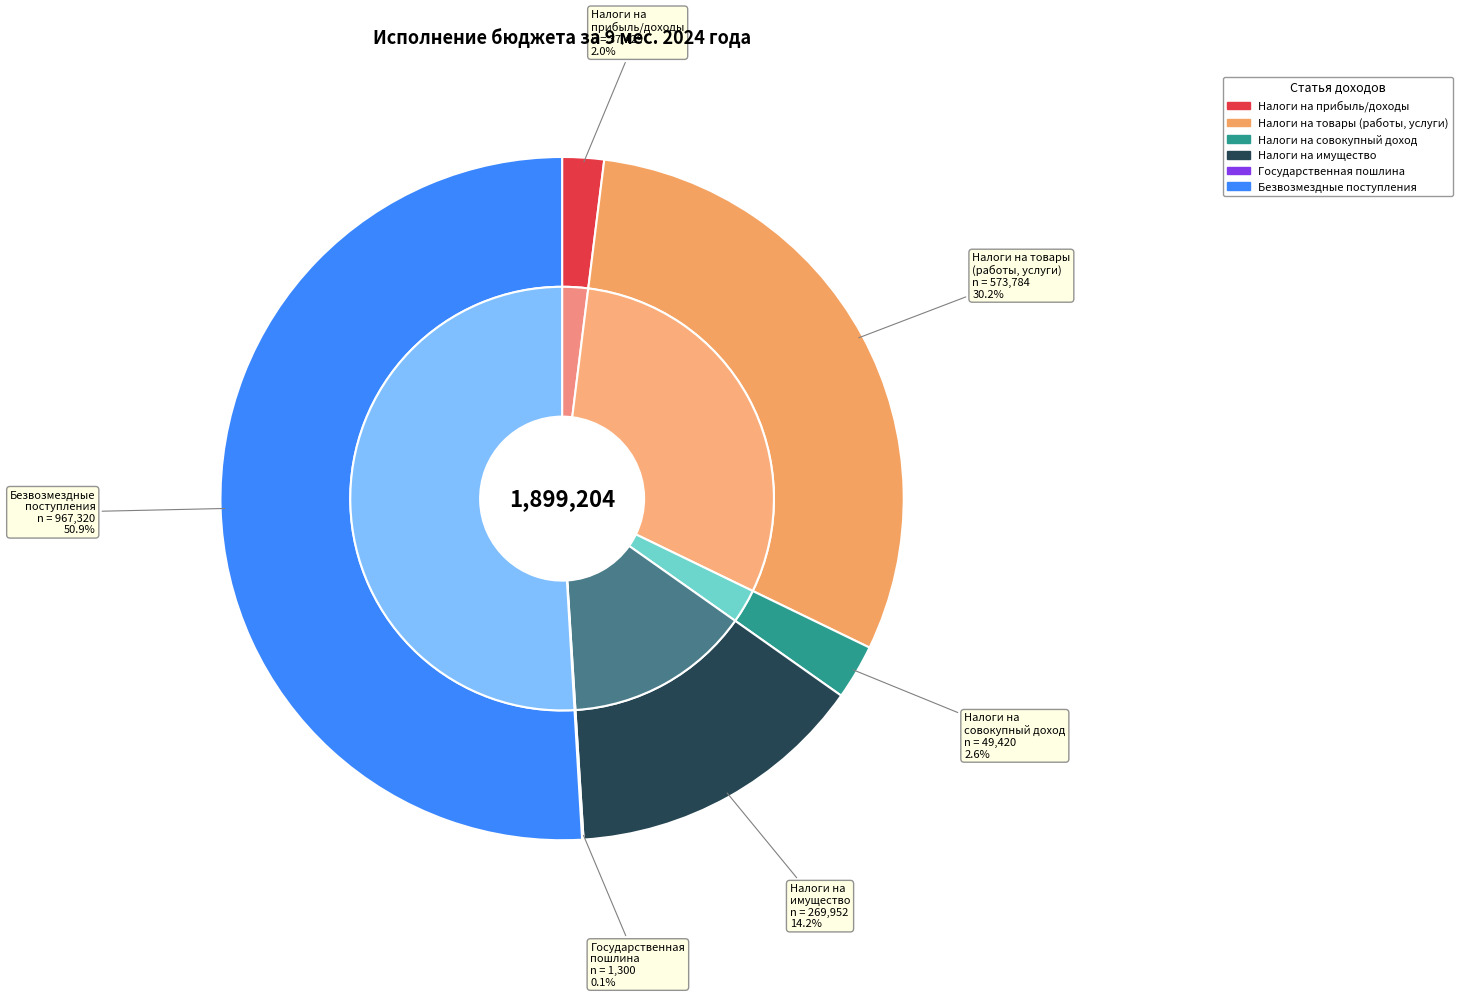

The БЕЗВОЗМЕЗДНЫЕ ПОСТУПЛЕНИЯ slice represents 41% of the pie. True or false?

False